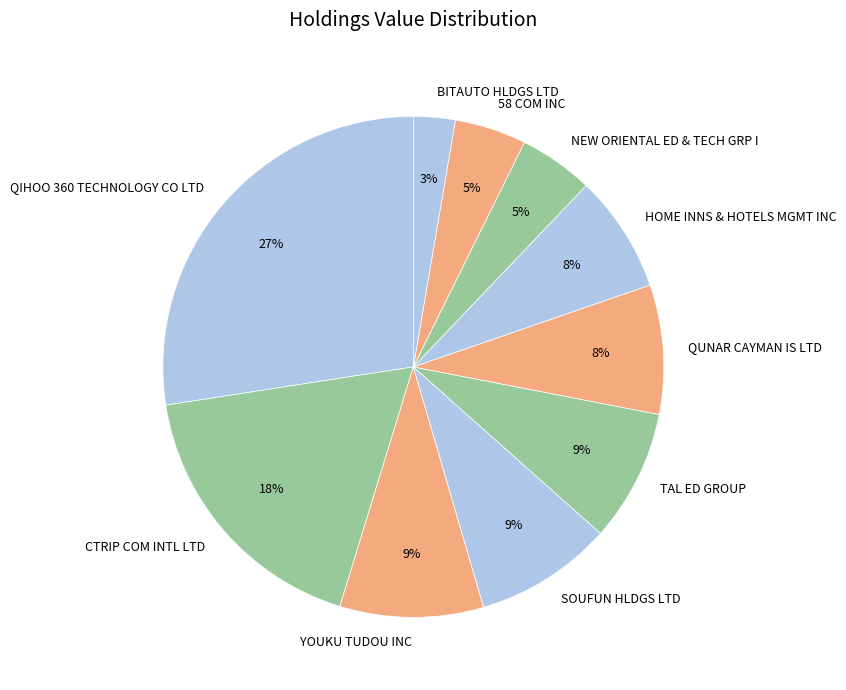

Count the number of slices in the pie.

10